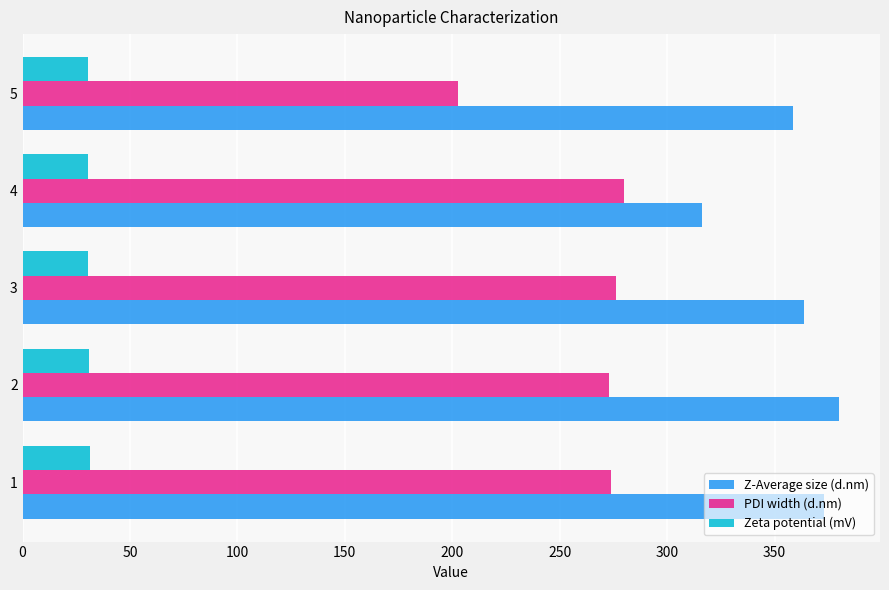

The value of Z-Average size (d.nm) at 4 is 122.7. True or false?

False